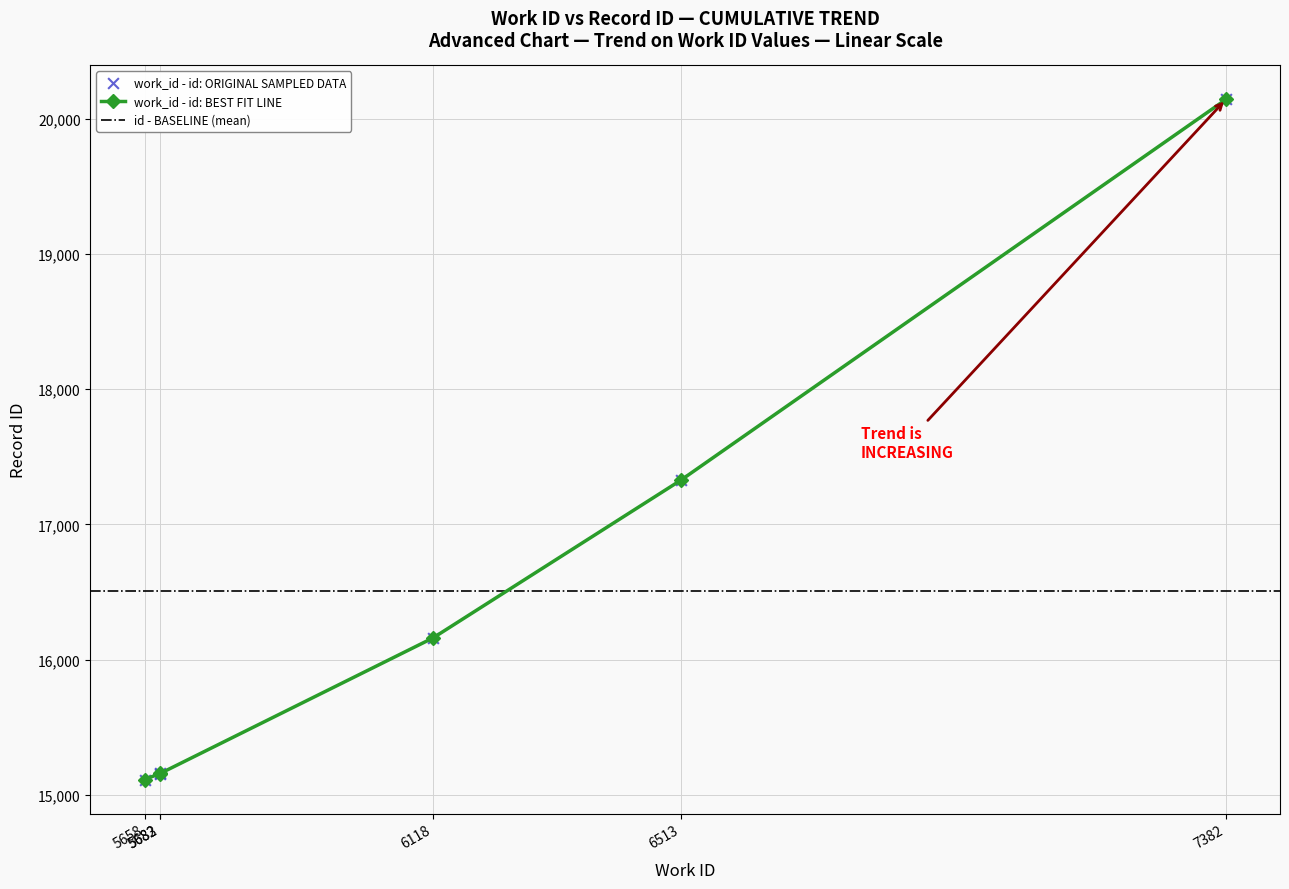

Between 6118 and 7382, which is larger?

7382